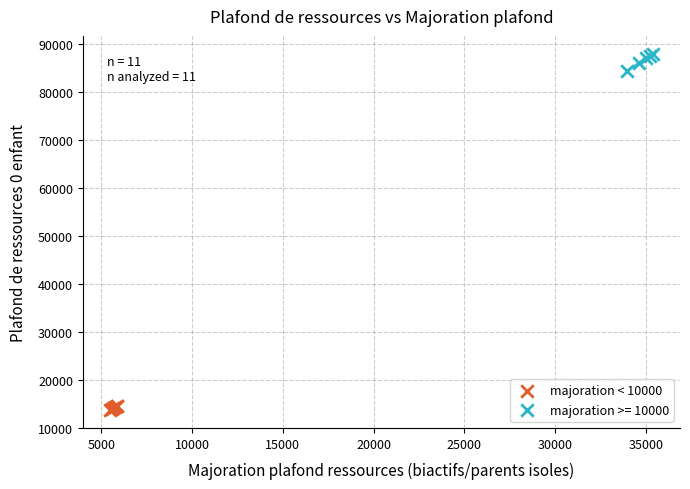

Which series reaches the minimum Y coordinate?

majoration < 10000